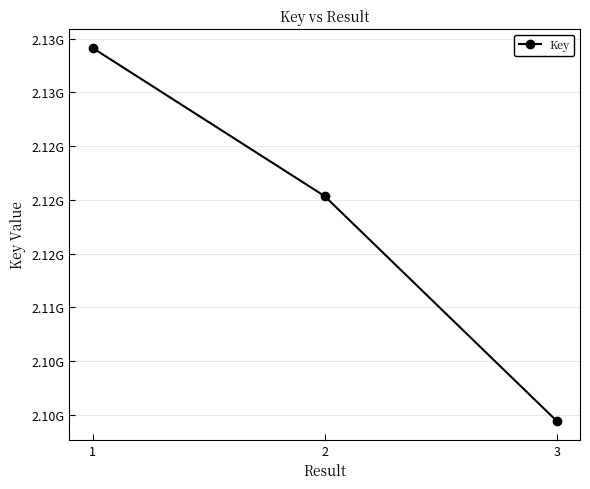

Is this an area chart (filled region under the line)?

No